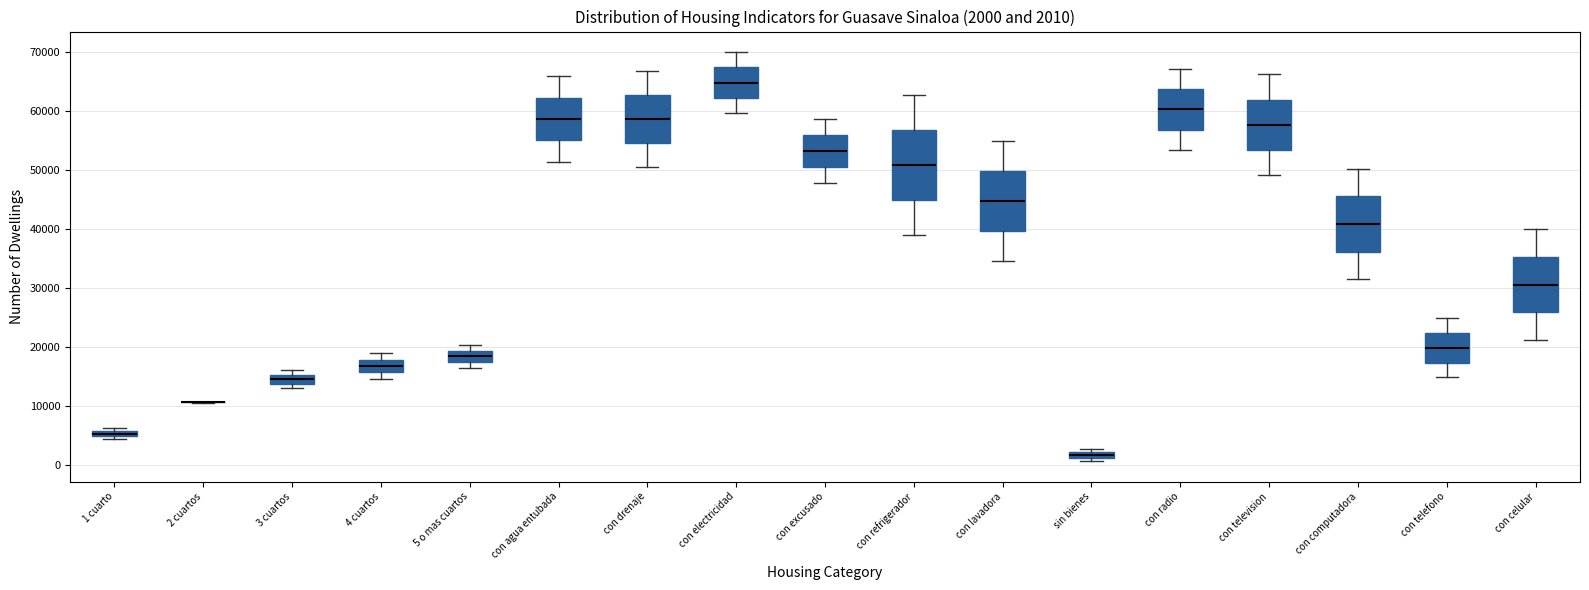

Comparing the boxes themselves (not the whiskers), which one is the tallest?

con refrigerador